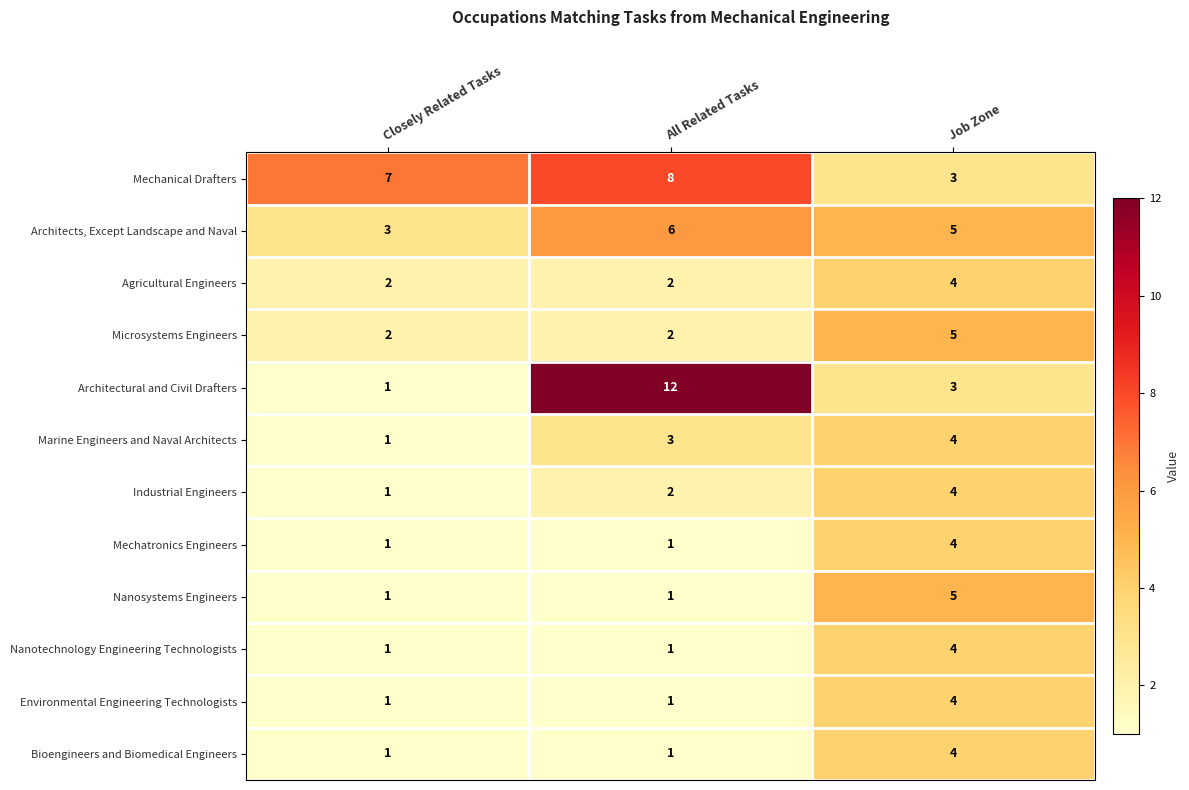

The value of Mechanical Drafters at Closely Related Tasks is 7. True or false?

True